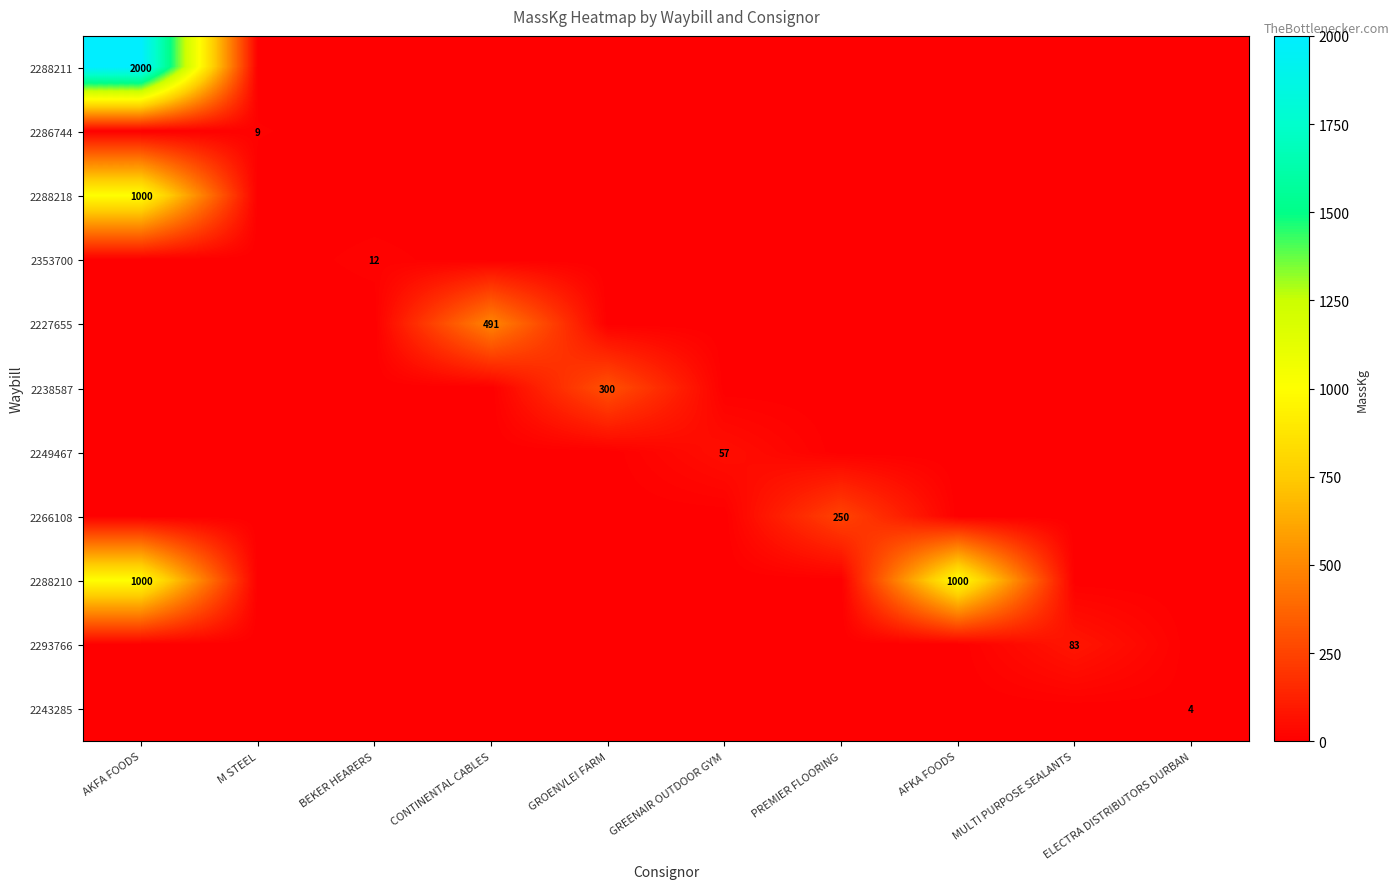

The 2243285 series shows 4 at ELECTRA DISTRIBUTORS DURBAN. True or false?

True